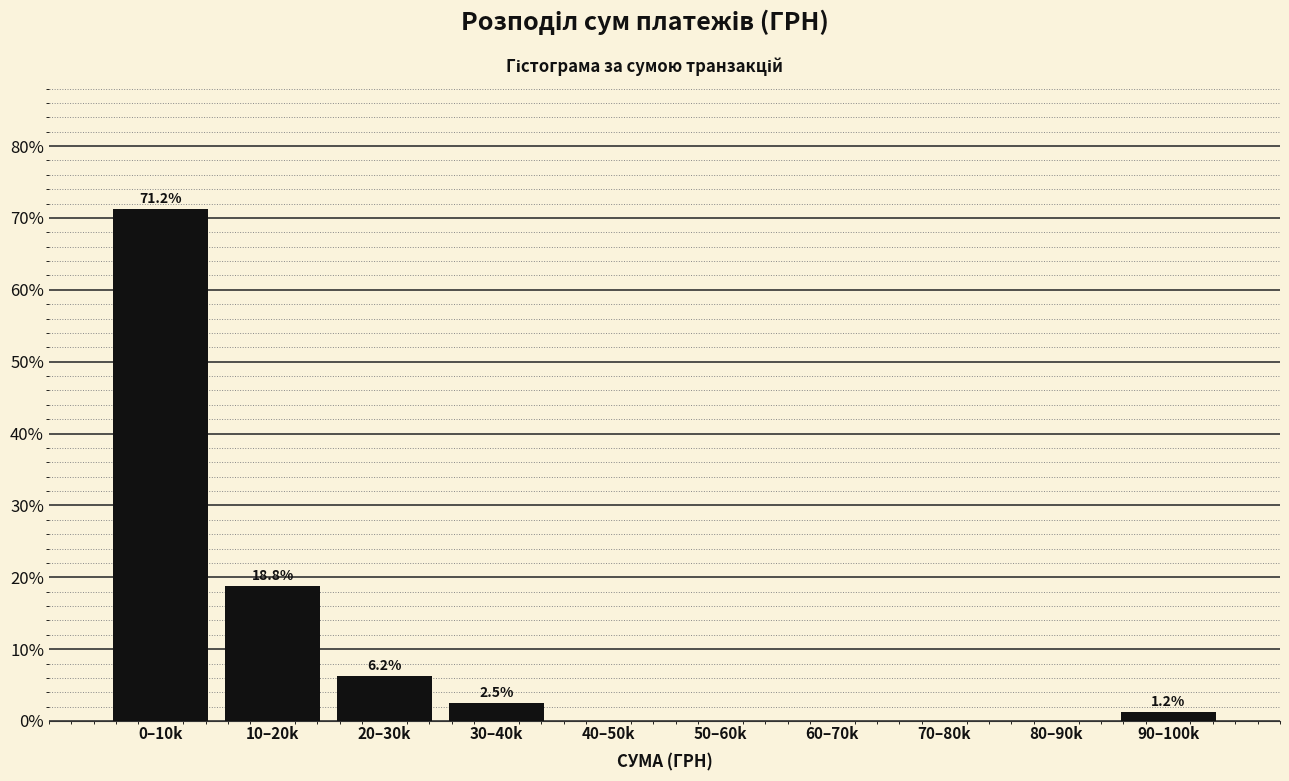

Between 40–50k and 20–30k, which is larger?

20–30k